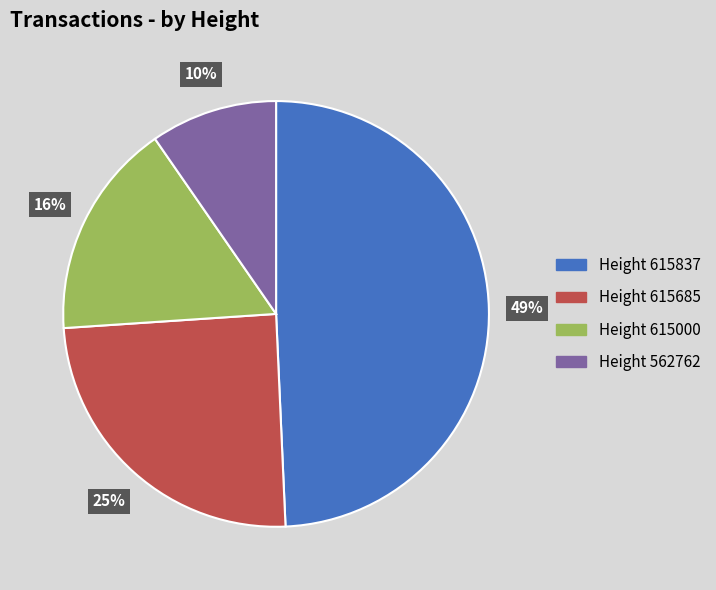

To the nearest percent, what is the average slice percentage?

25%